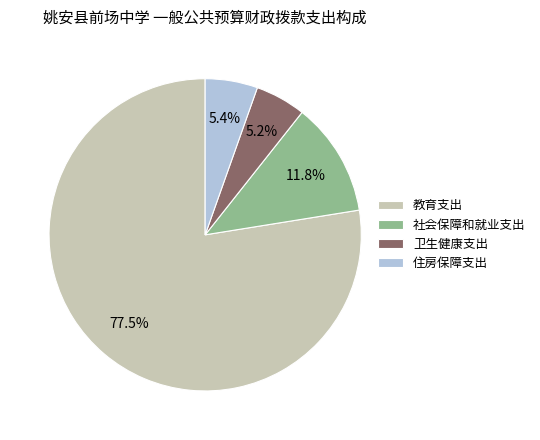

Is there a majority slice in this chart?

Yes